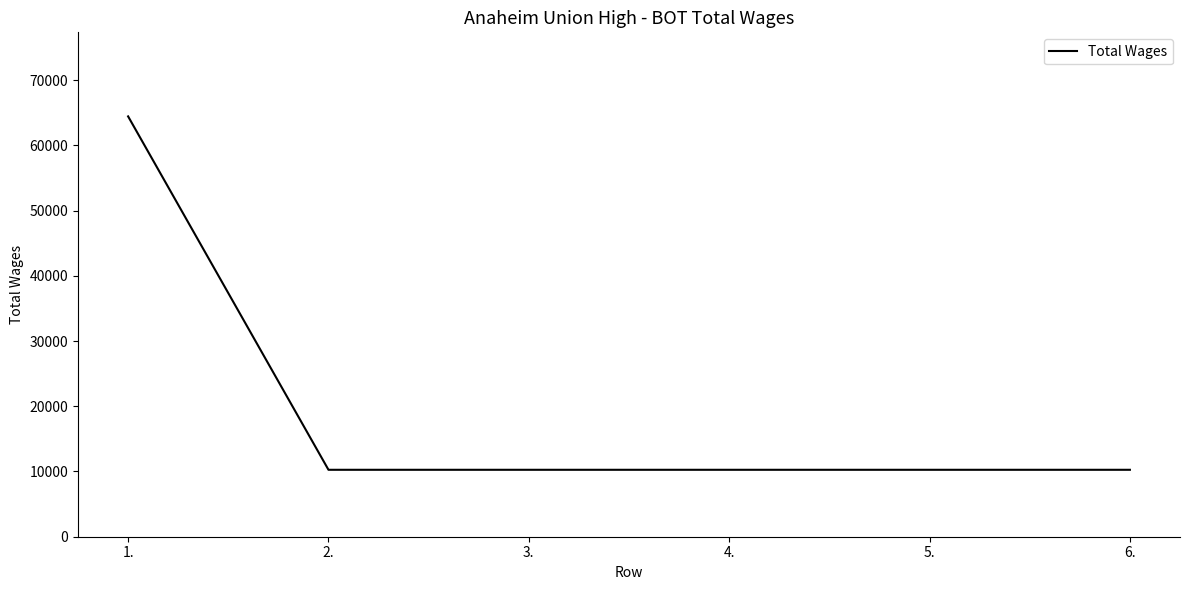

What is the minimum value shown in the chart?

10260